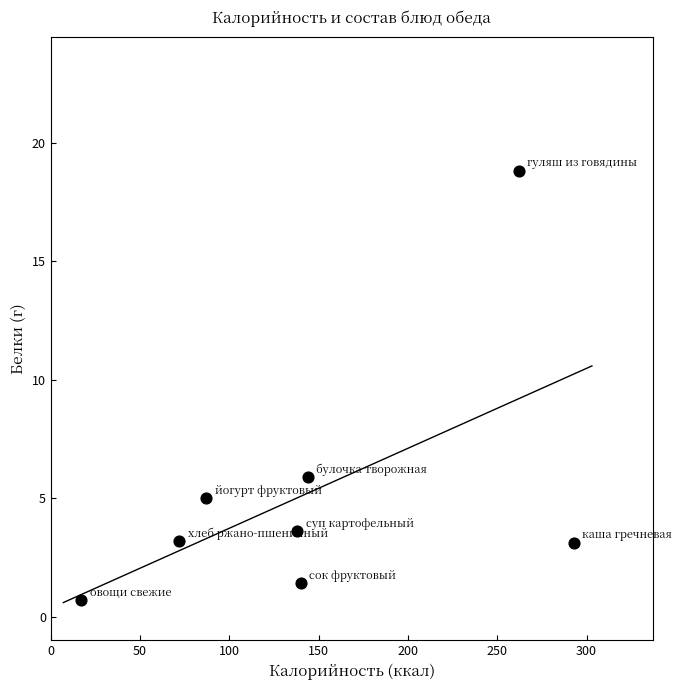

What Y value in the scatter plot is closest to 9?

5.9